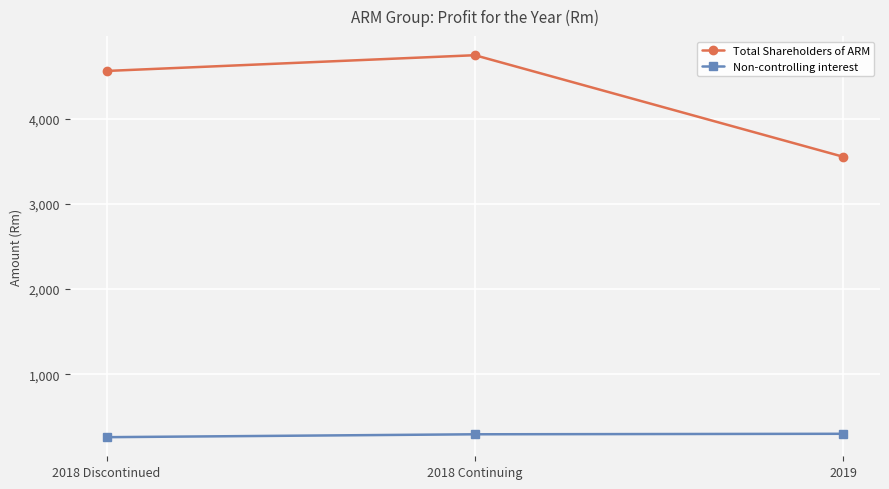

At which label does Total Shareholders of ARM first exceed 4561?

2018 Discontinued